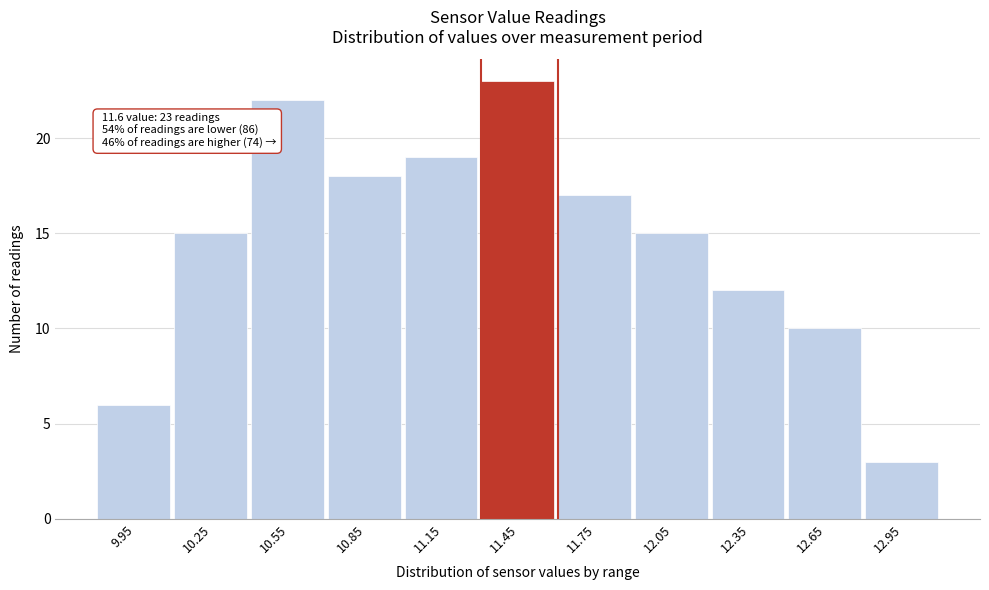

Reading left to right, what are all the values shown in this chart?

6	15	22	18	19	23	17	15	12	10	3